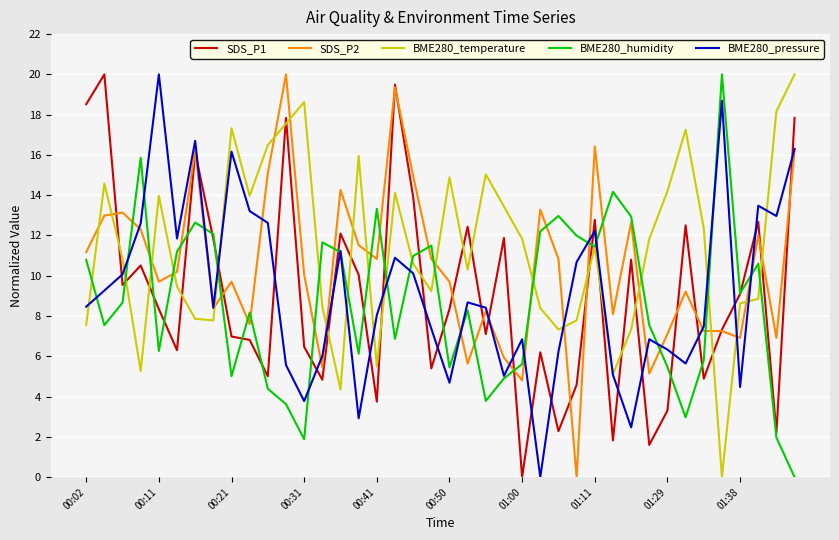

In SDS_P1, how many points are higher than both neighbors (excluding endpoints)?

13